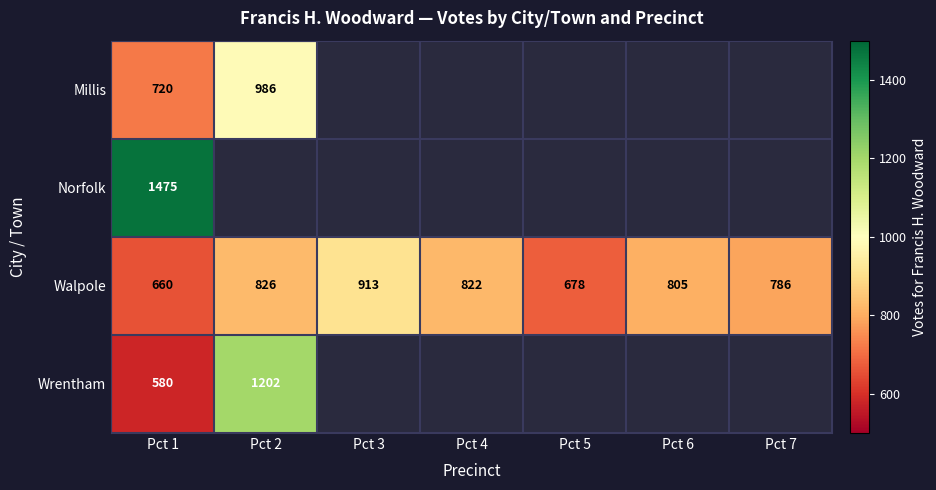

What is the difference between the maximum and minimum values in the Walpole series?

253